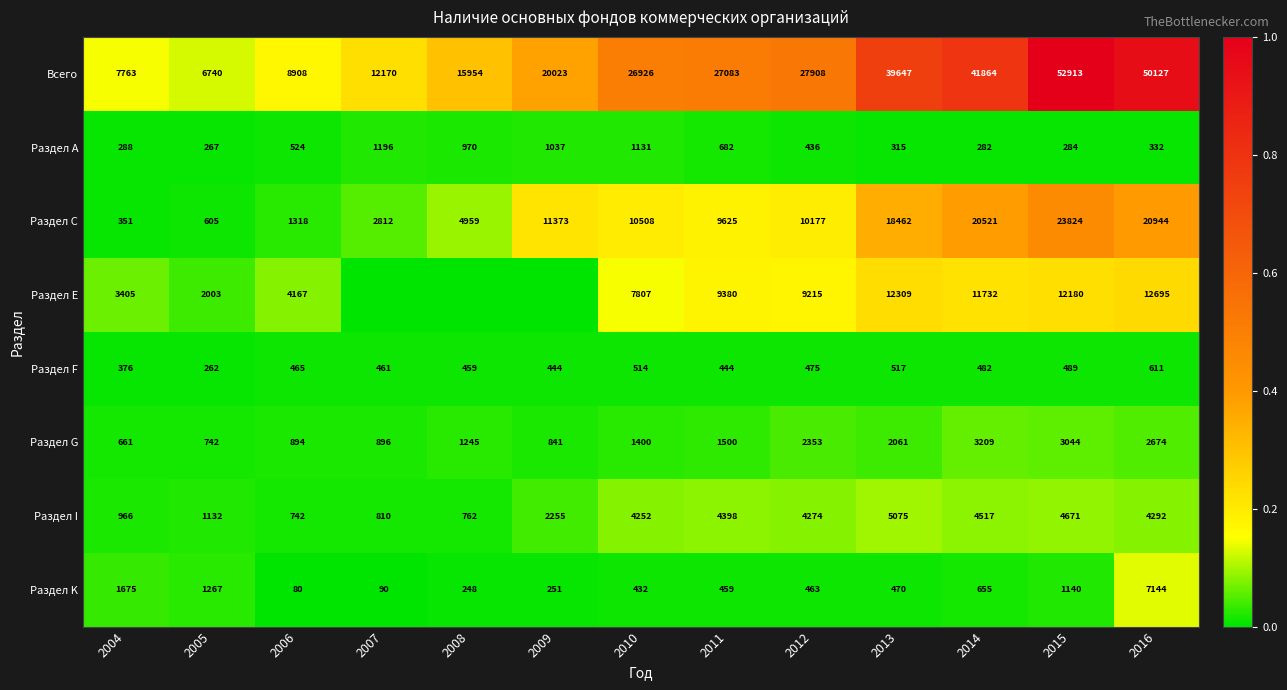

Is it true that Раздел С equals 23824 at 2015?

True